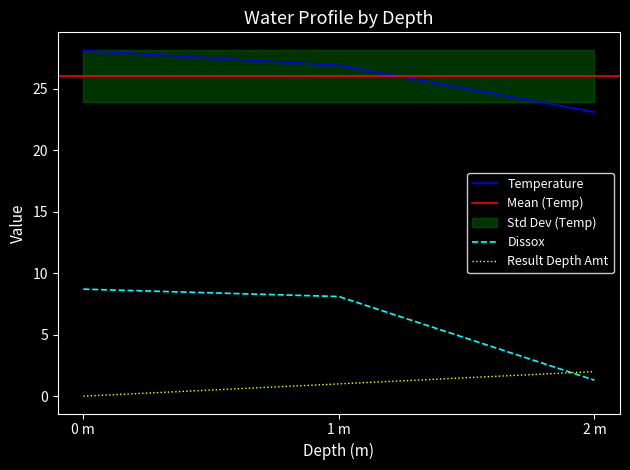

Is it true that Temperature equals 26.9 at 1 m?

True